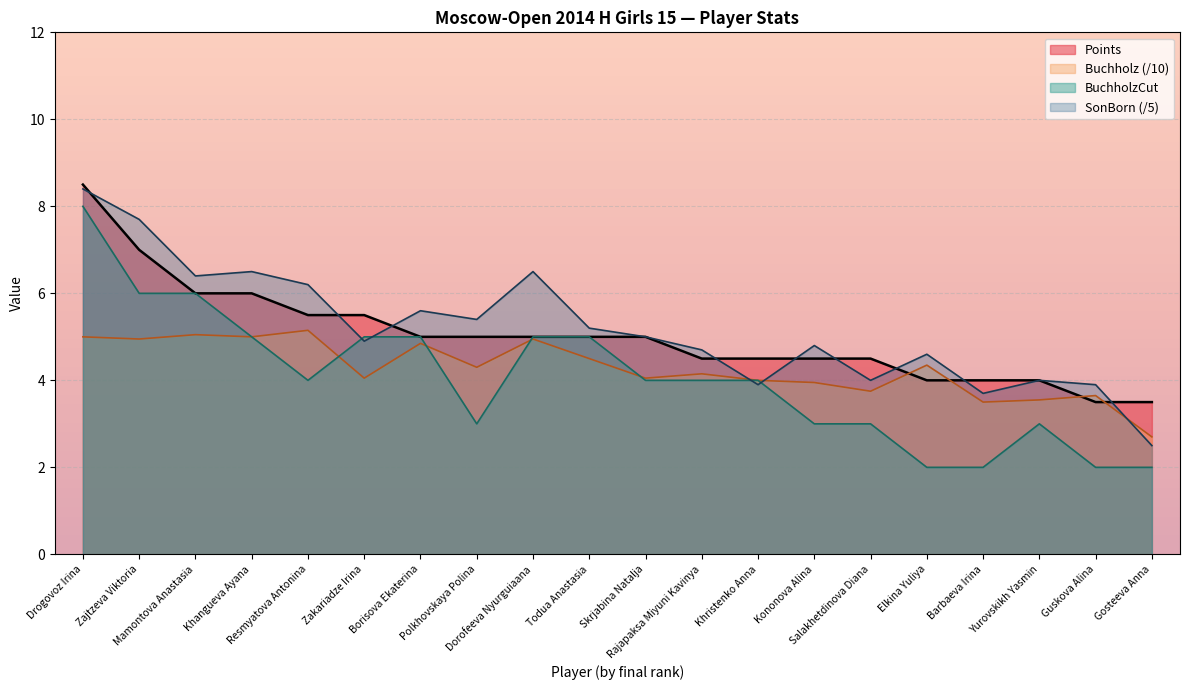

What is the sum of all BuchholzCut values?

81.0